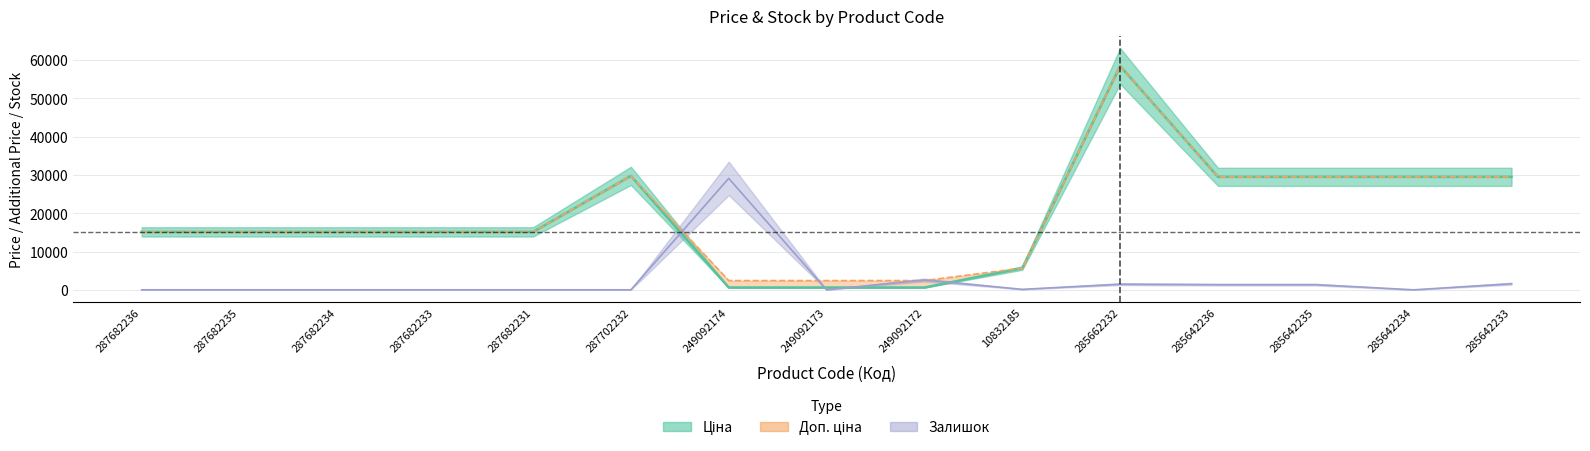

What is the highest value of the Доп. ціна series?

58426.5